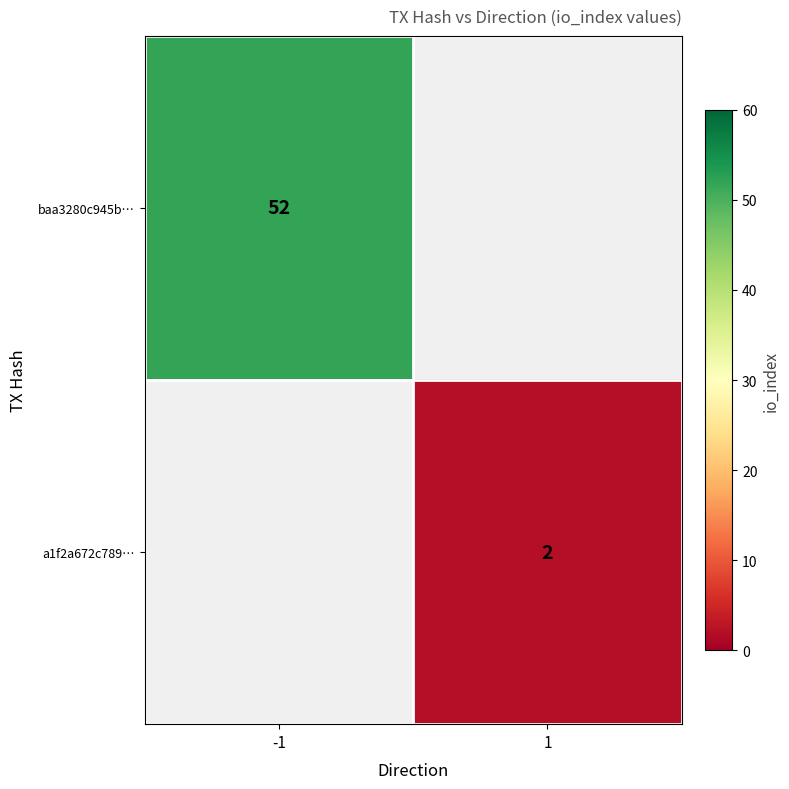

The value of baa3280c945b… at -1 is 83. True or false?

False